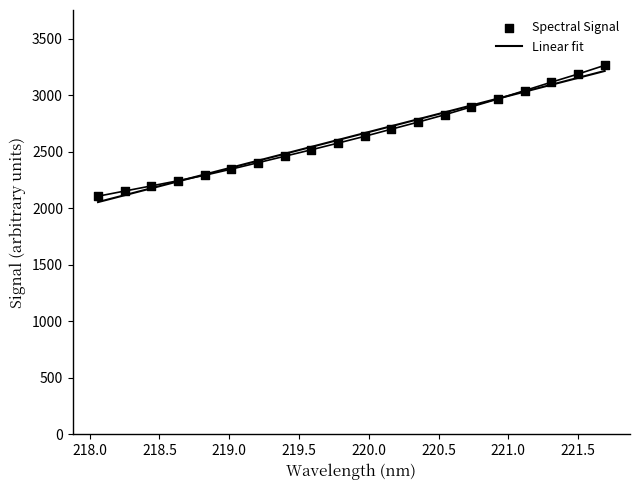

What is the ratio of the value at 220.1623 to the value at 219.7801?

1.0